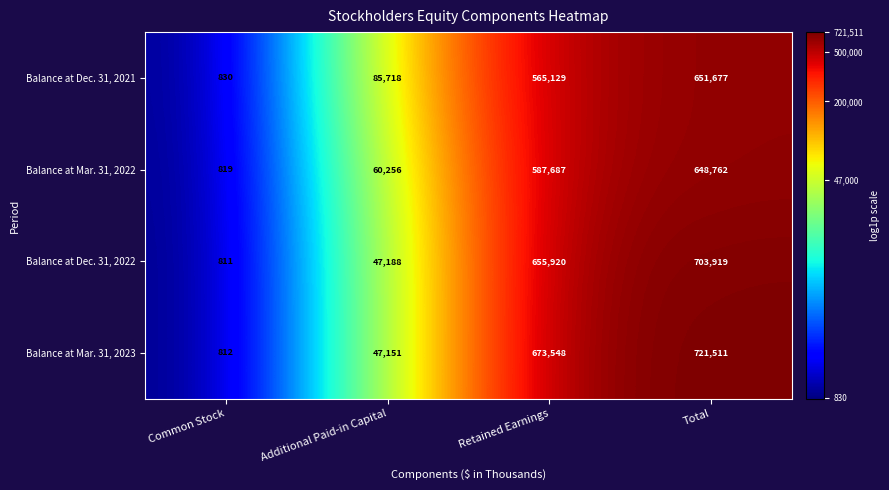

What is the difference between the maximum and minimum values in the Balance at Mar. 31, 2022 series?

647943